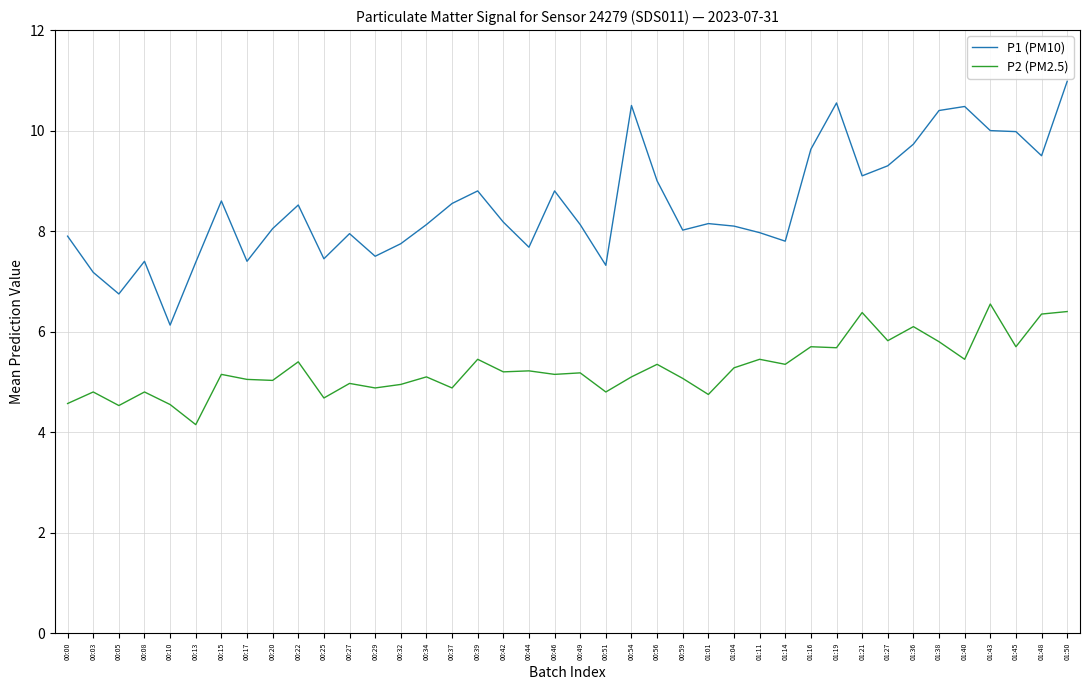

True or false: P1 (PM10) and P2 (PM2.5) cross at least once.

False